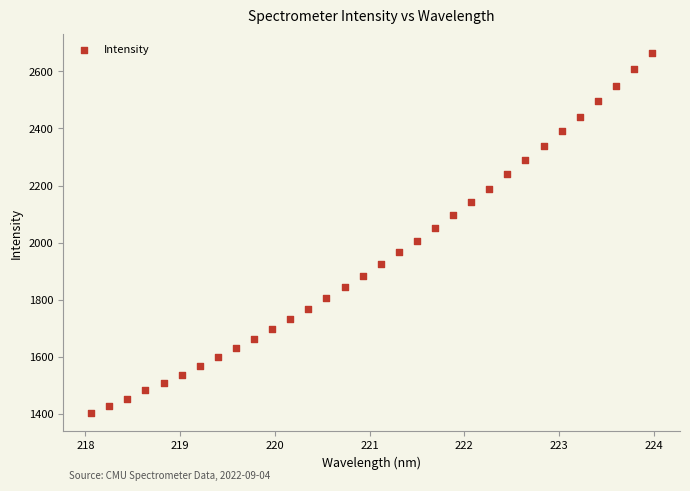

What is the range of Y values (max minus min)?

1263.8